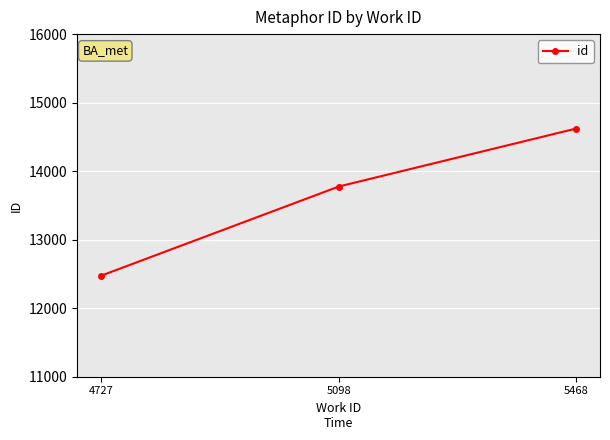

What is the average value?

13624